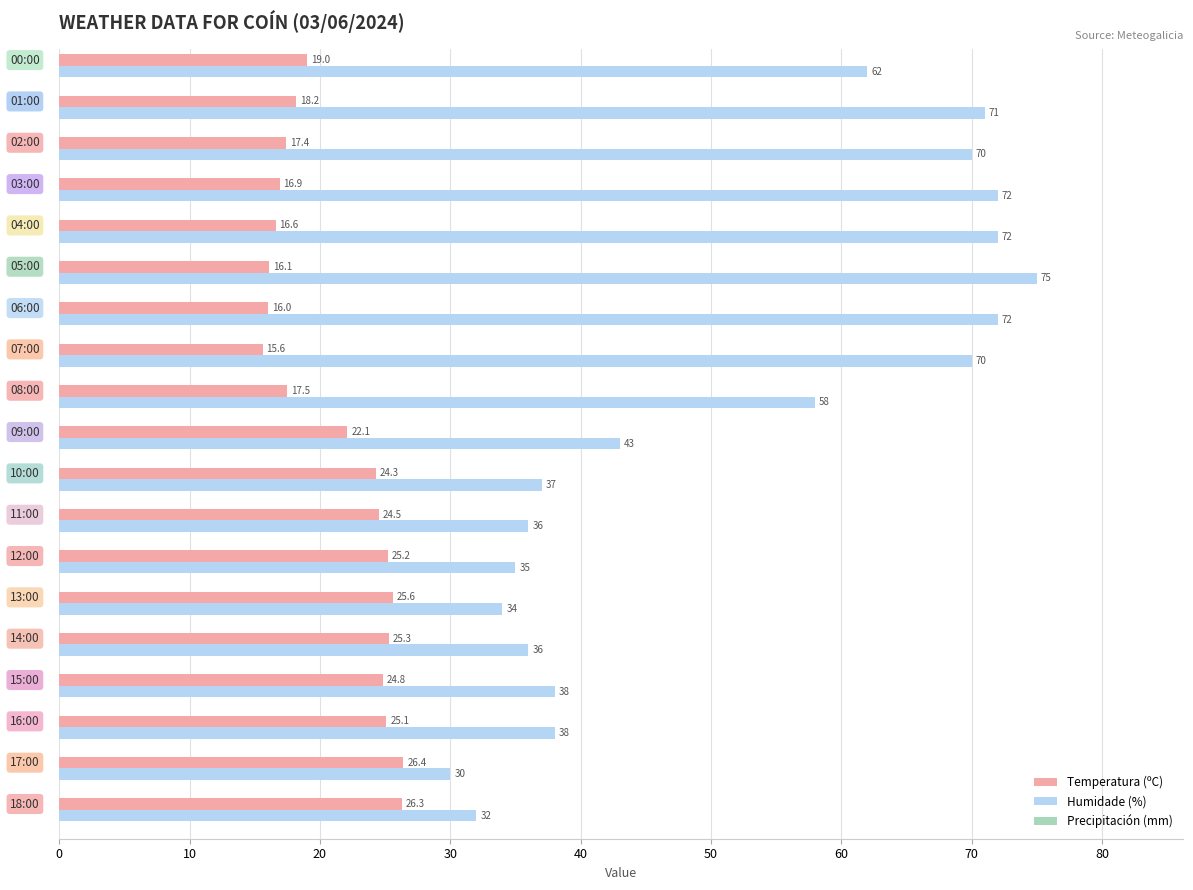

Which series has the largest total across all categories?

Humidade (%)